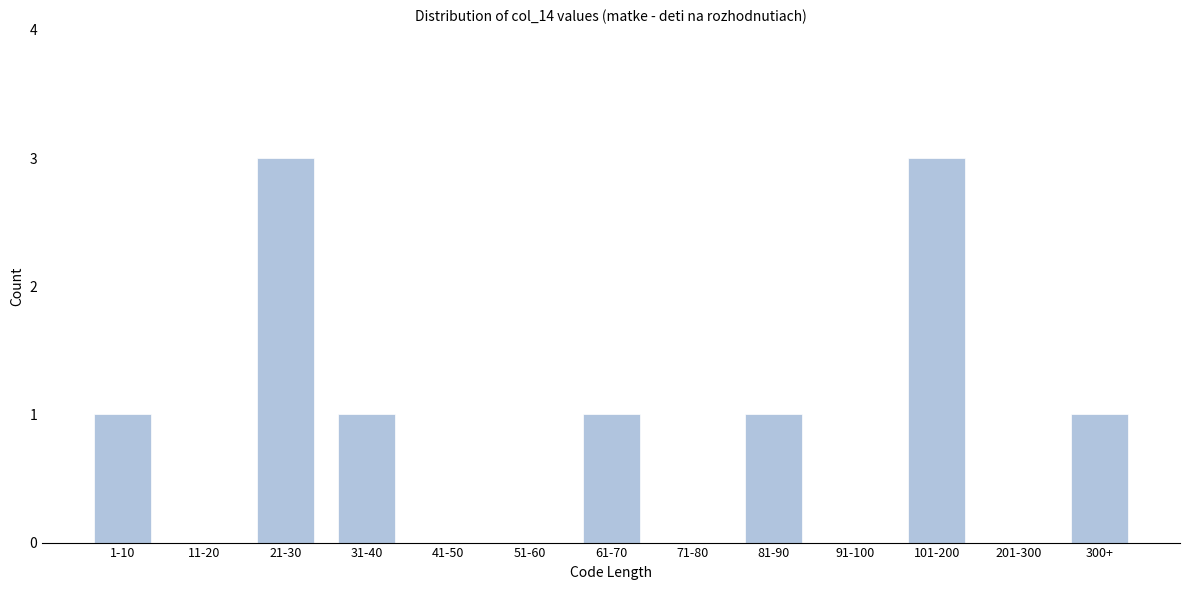

Reading left to right, transcribe all the data shown in this chart.

1-10=1	11-20=0	21-30=3	31-40=1	41-50=0	51-60=0	61-70=1	71-80=0	81-90=1	91-100=0	101-200=3	201-300=0	300+=1